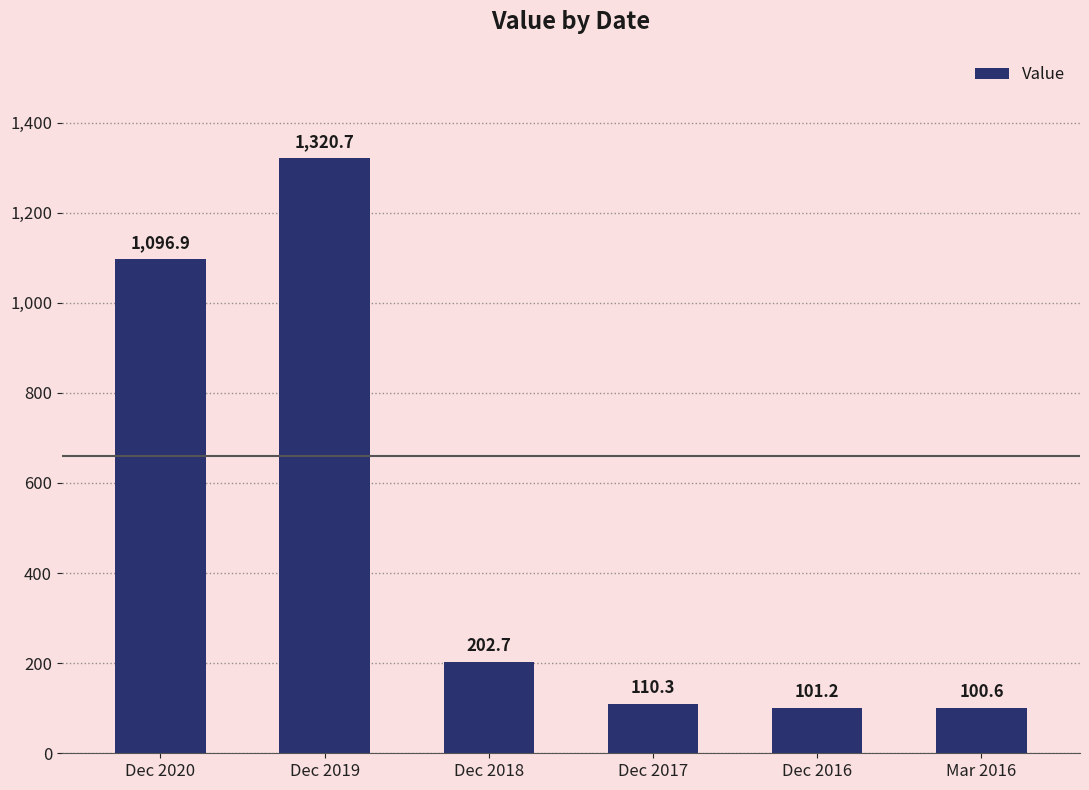

What is the label of the 5th bar from the left?

Dec 2016